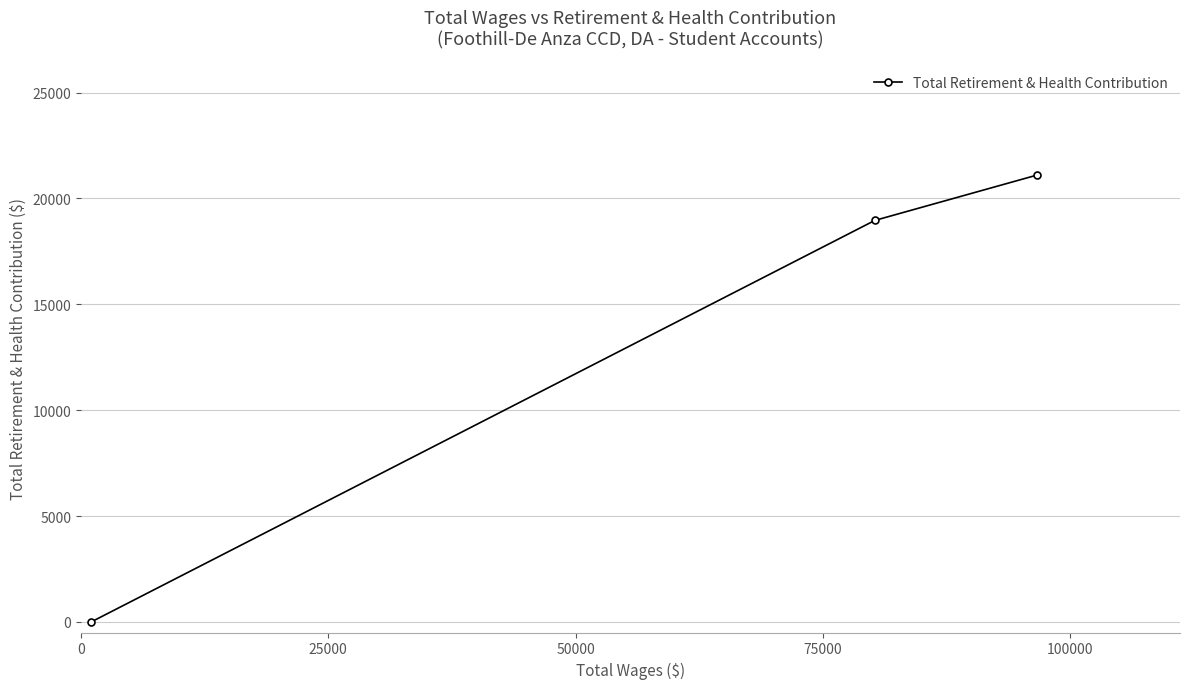

What is the difference between the maximum and minimum values?

21098